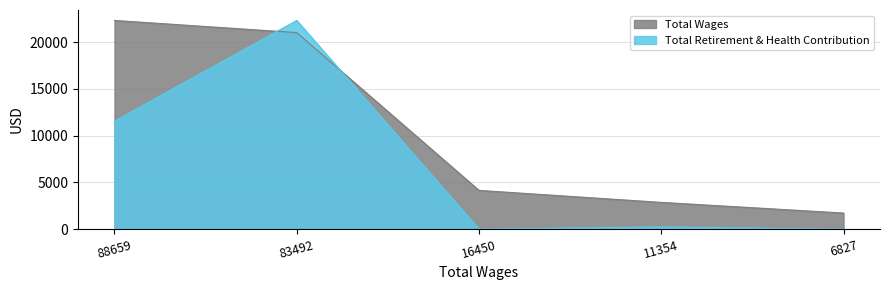

The value of Total Retirement & Health Contribution at 6827 is -11821.4. True or false?

False